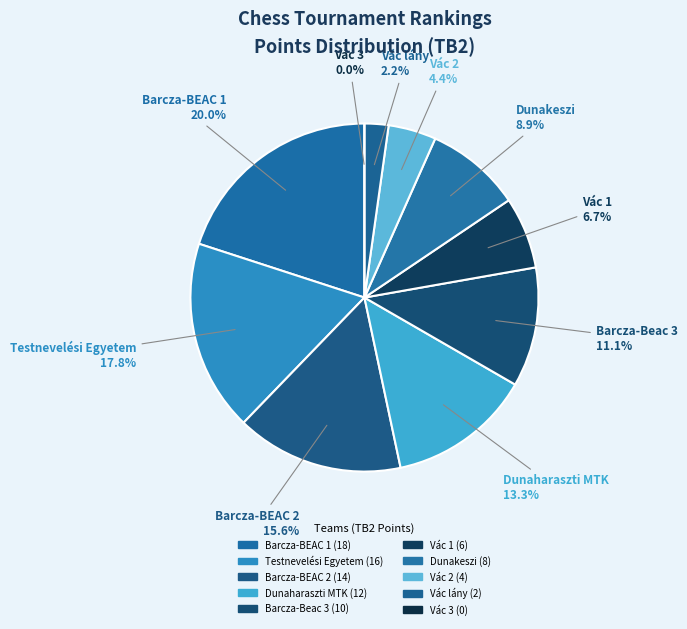

What is the largest slice in the pie chart?

Barcza-BEAC 1